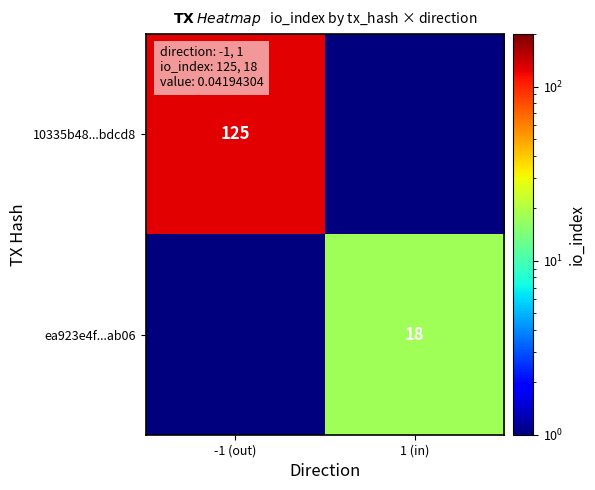

Is it true that ea923e4f...ab06 equals 28.2 at 1 (in)?

False